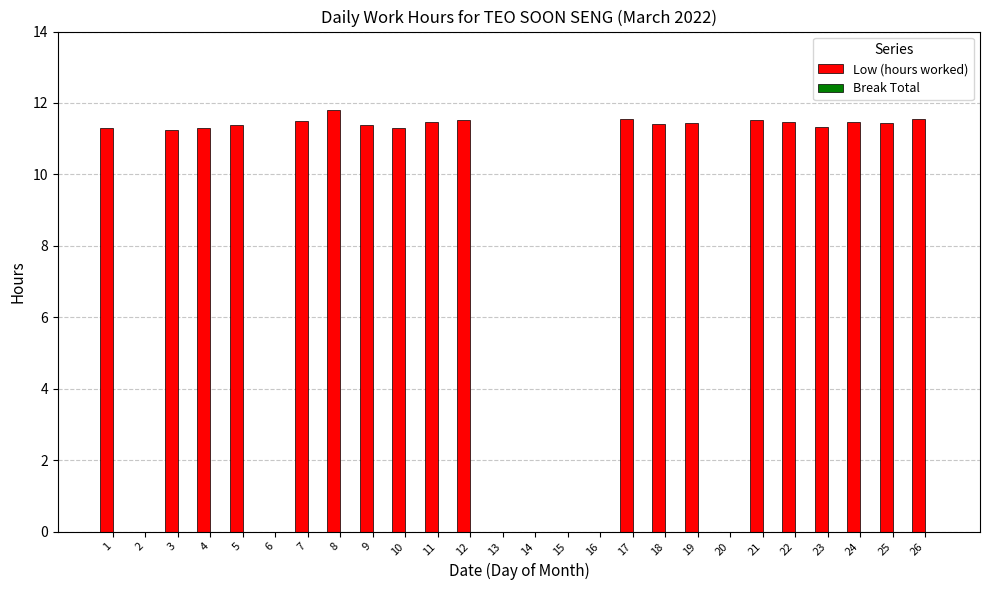

The chart shows a value of 15.8 at 21. True or false?

False